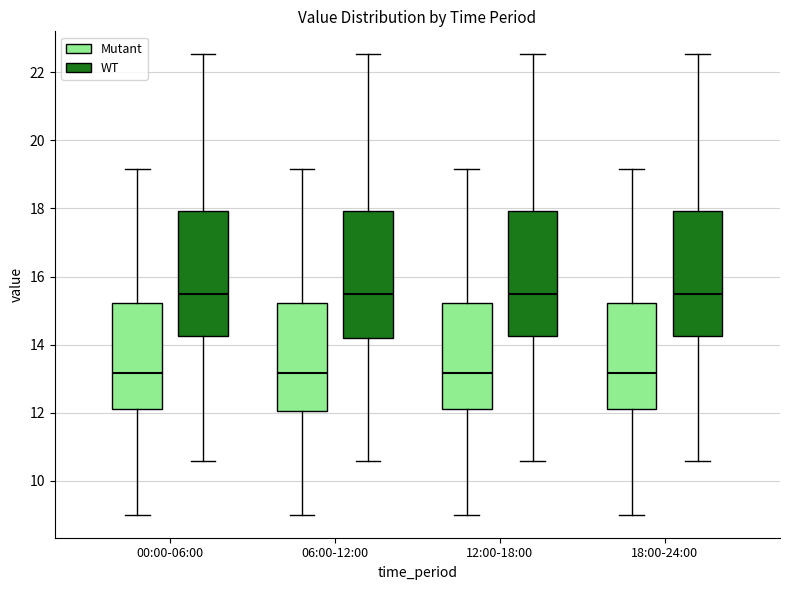

Where is the upper edge of the box for 00:00-06:00 (Mutant) on the y-axis? The values are not printed on the chart, so give them approximately, as read against the axis.

15.2